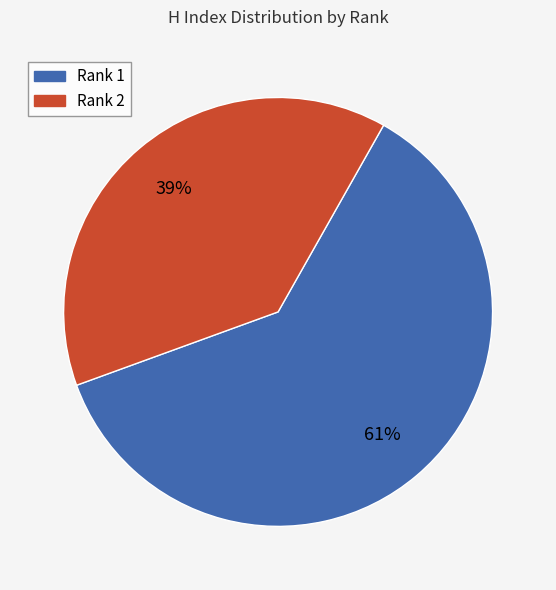

What percentage is the Rank 1 slice, to the nearest percent?

61%